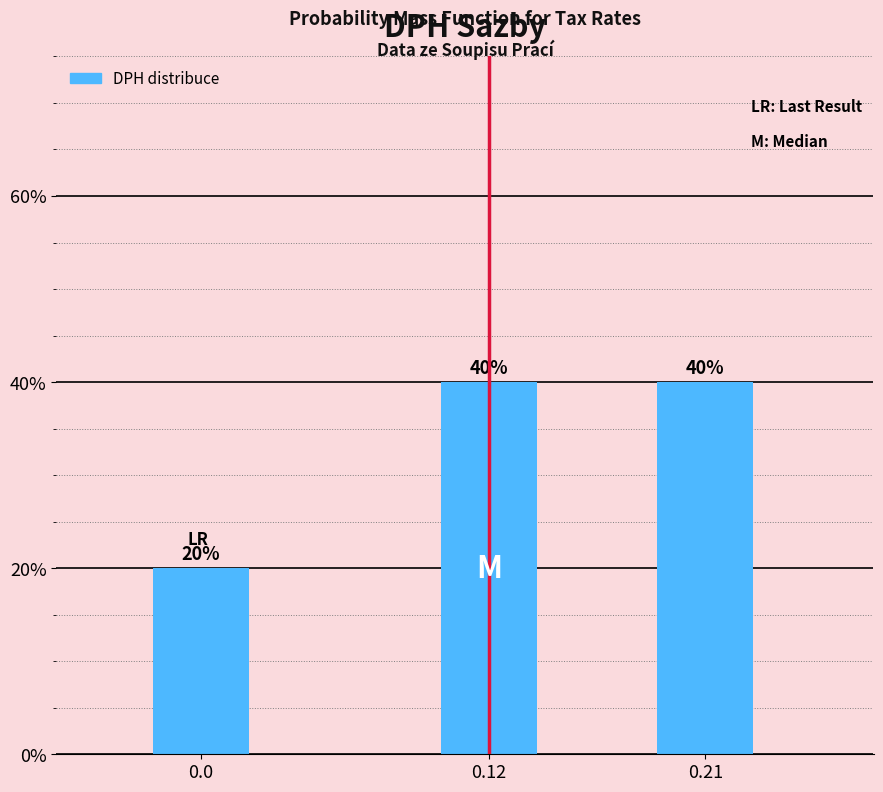

Are the bars horizontal?

No